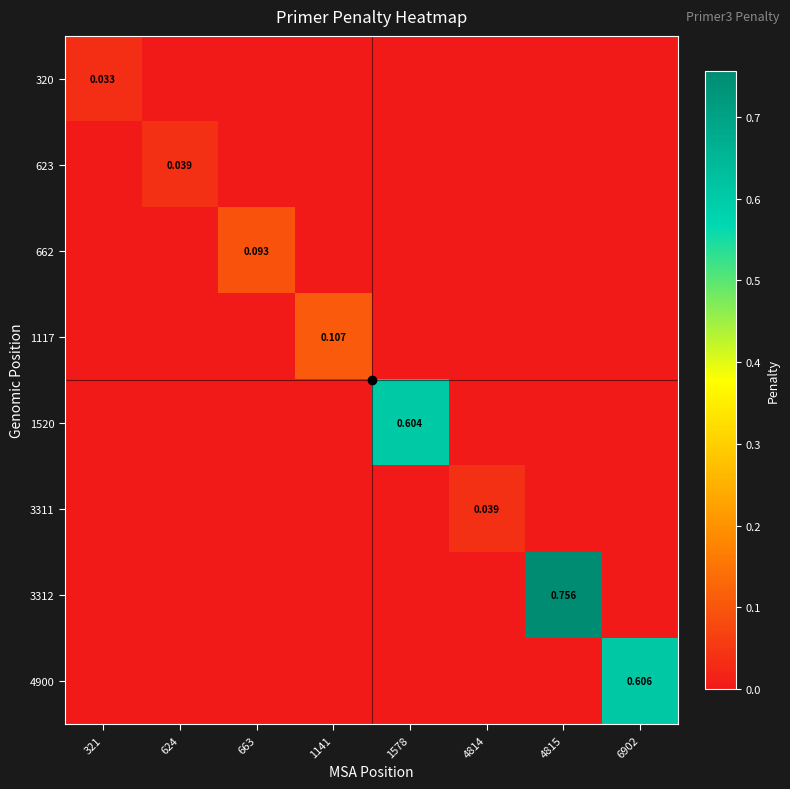

Rank the categories by 3312 value from highest to lowest.

4815, 321, 624, 663, 1141, 1578, 4814, 6902